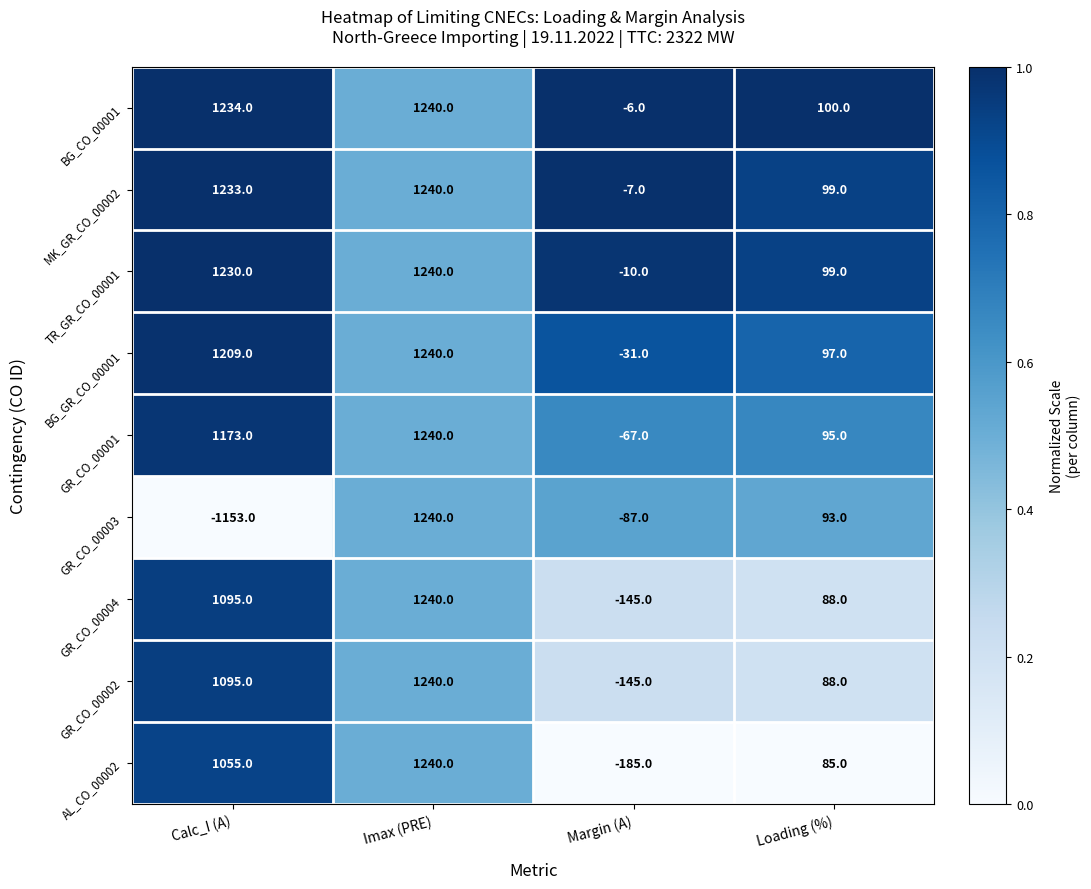

List the labels in order of TR_GR_CO_00001 value, smallest first.

Margin (A), Loading (%), Calc_I (A), Imax (PRE)